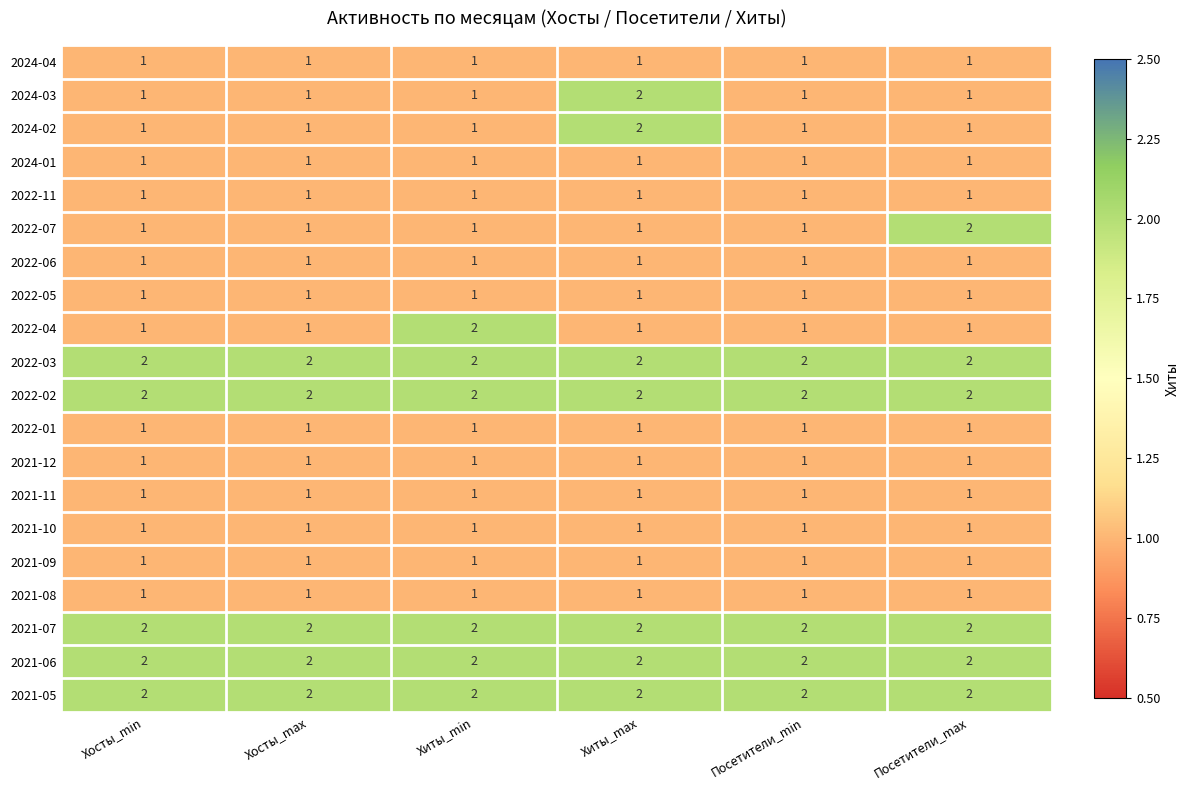

Is it true that 2022-11 equals 2 at Хосты_max?

False